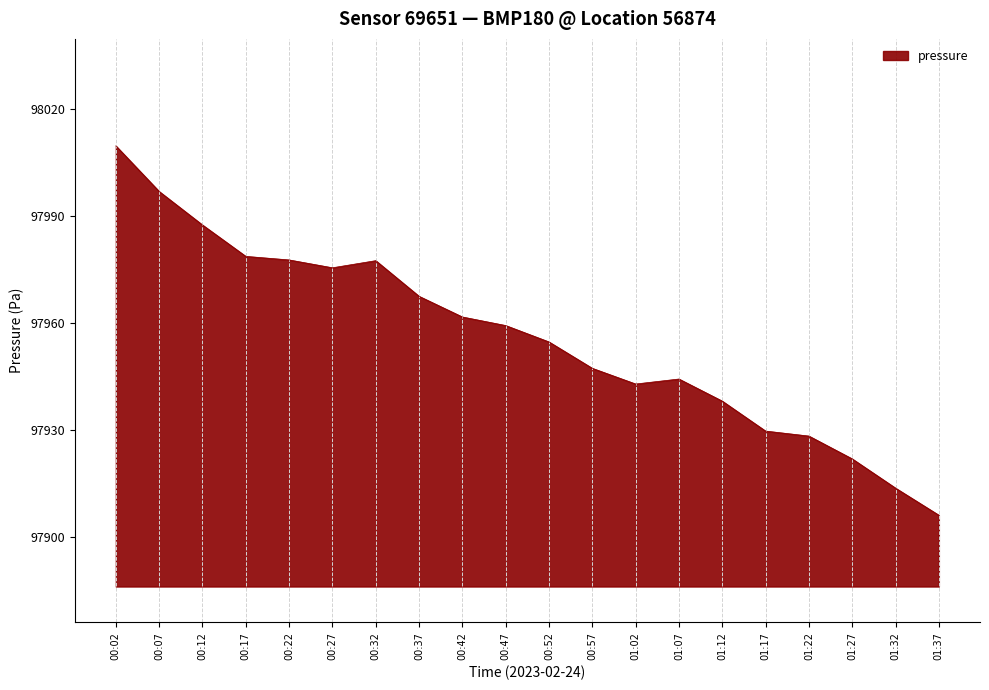

What position from the left is 00:37?

8